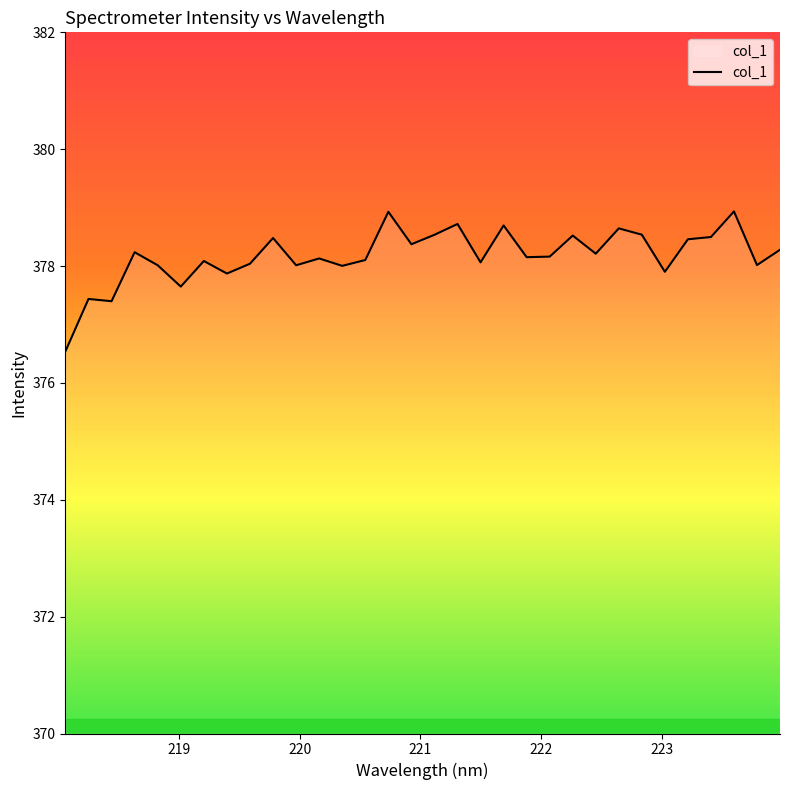

How many lines are shown in the chart?

1